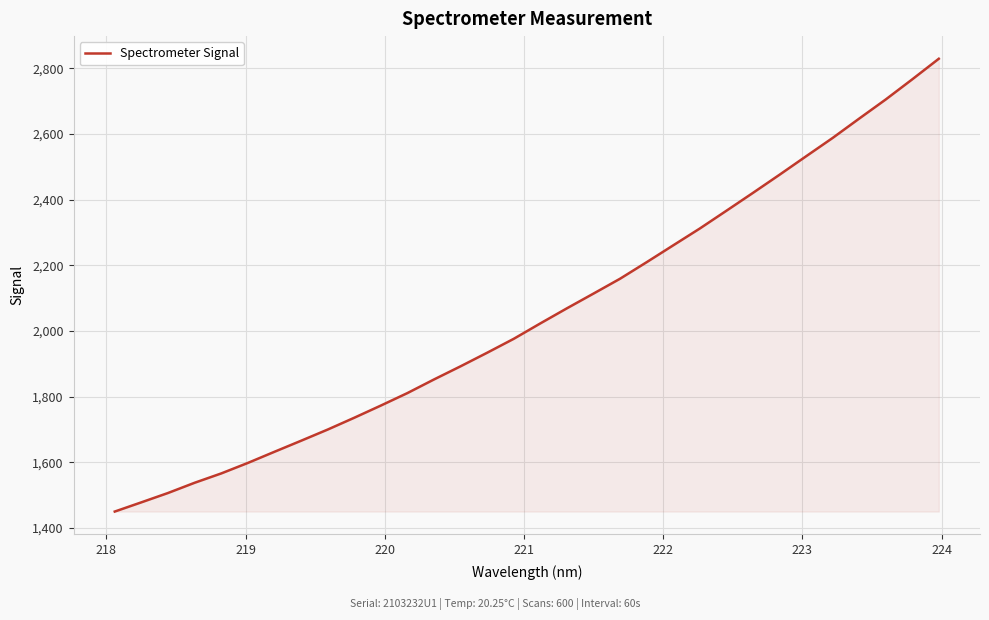

True or false: there are more than 0 points higher than both neighbors.

False